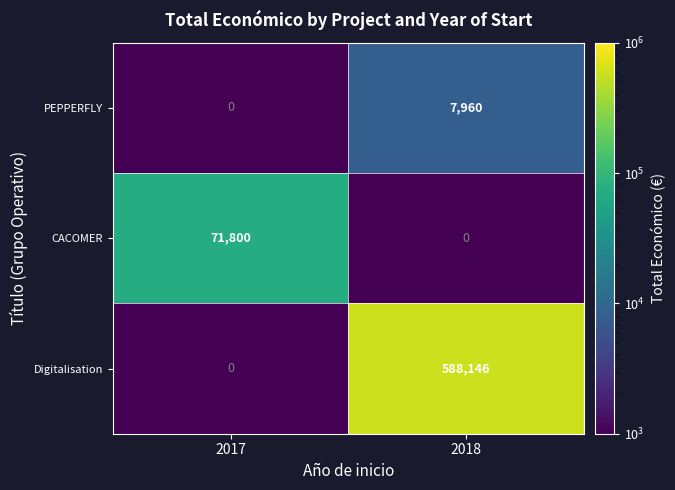

Reading left to right, transcribe all the data shown in this chart.

PEPPERFLY: 2017=0	2018=7960
CACOMER: 2017=71800	2018=0
Digitalisation: 2017=0	2018=588146